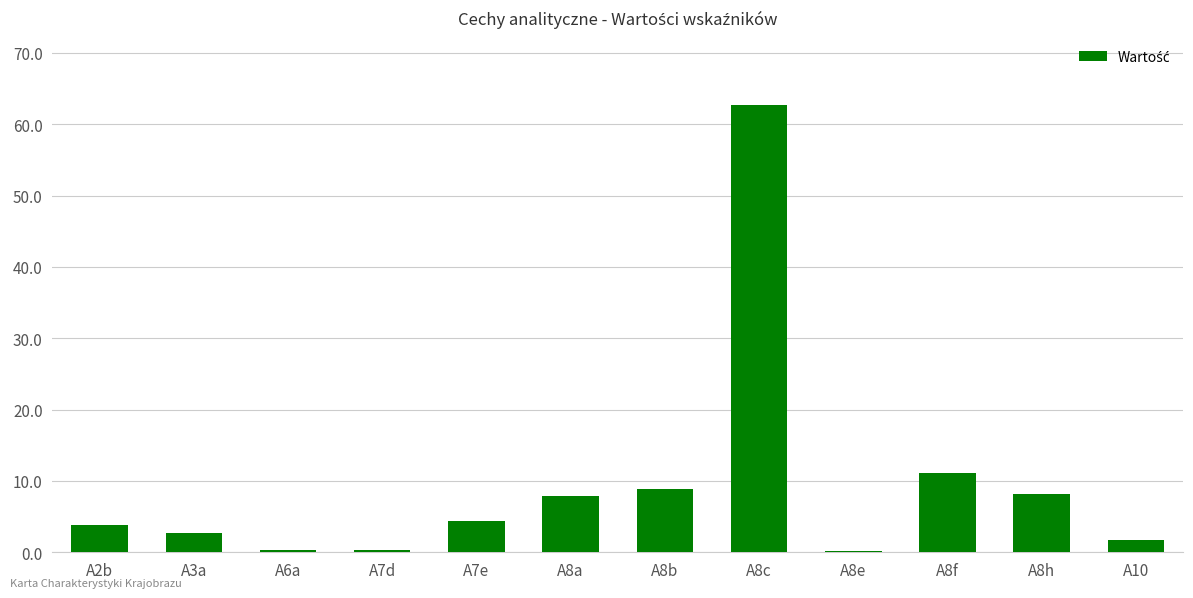

What is the change in value from A7d to A8h?

+7.9